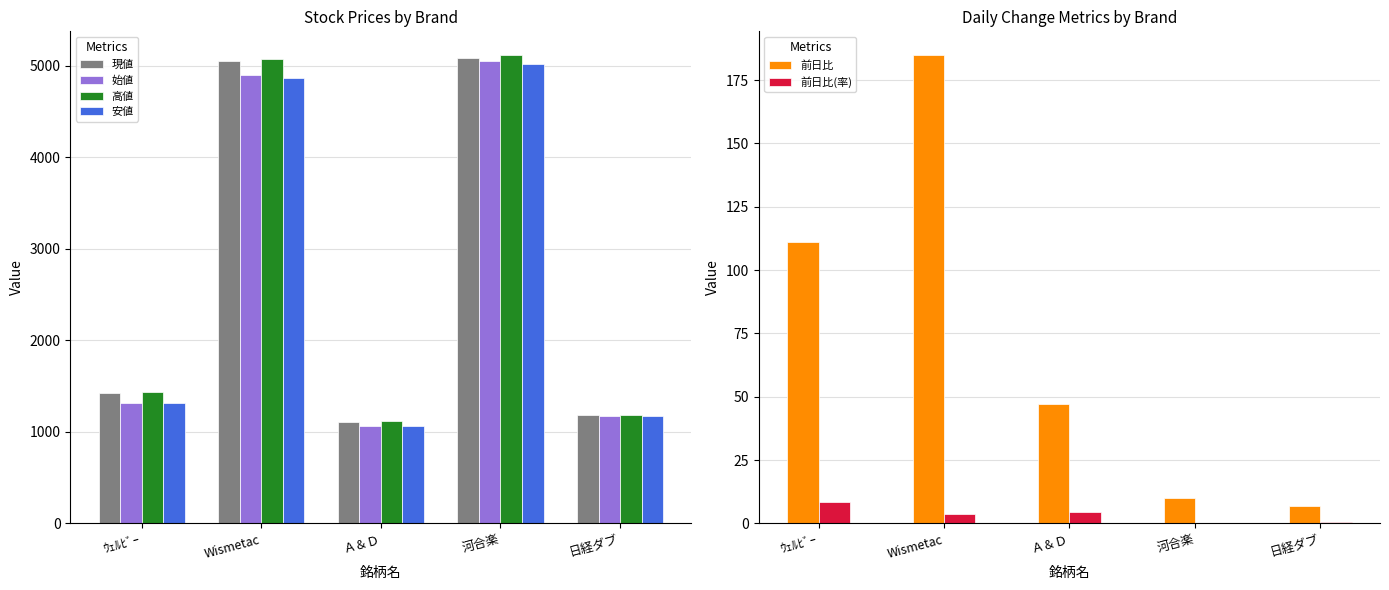

How many data points does each series have?

5